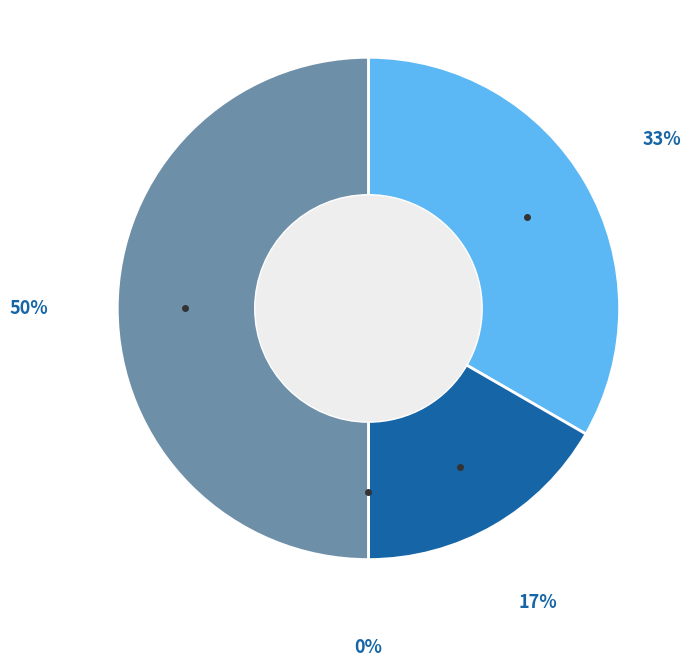

To the nearest percent, what is the difference between the largest and smallest slice percentages?

50%